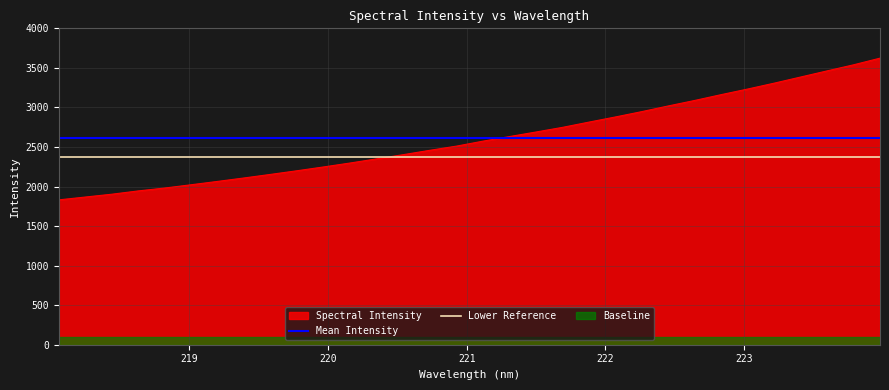

True or false: Lower Reference and Mean Intensity intersect in this chart.

False